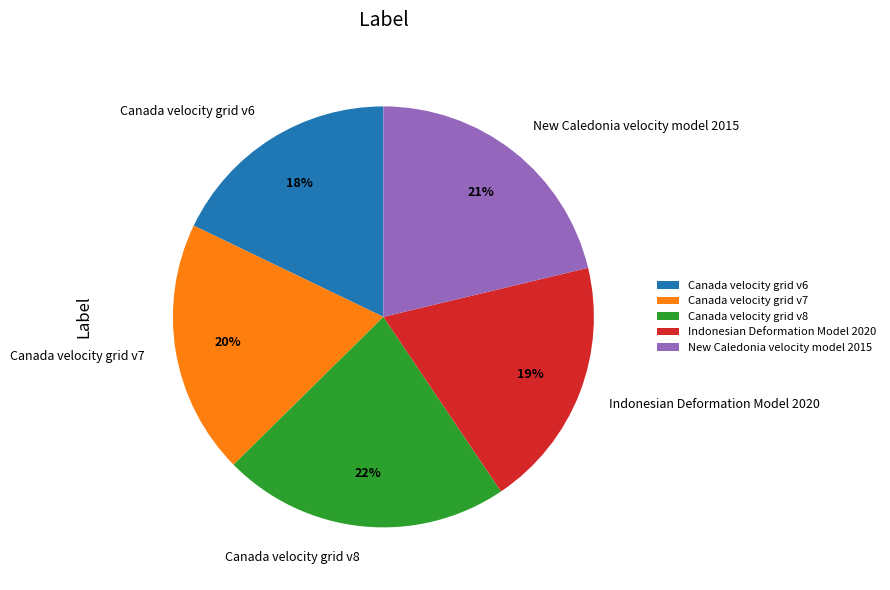

To the nearest percent, what is the difference between the largest and smallest slice percentages?

4%